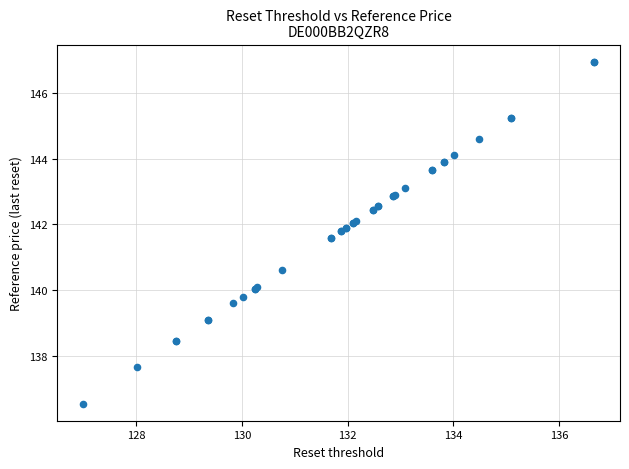

What Y value in the scatter plot is closest to 141?

140.6